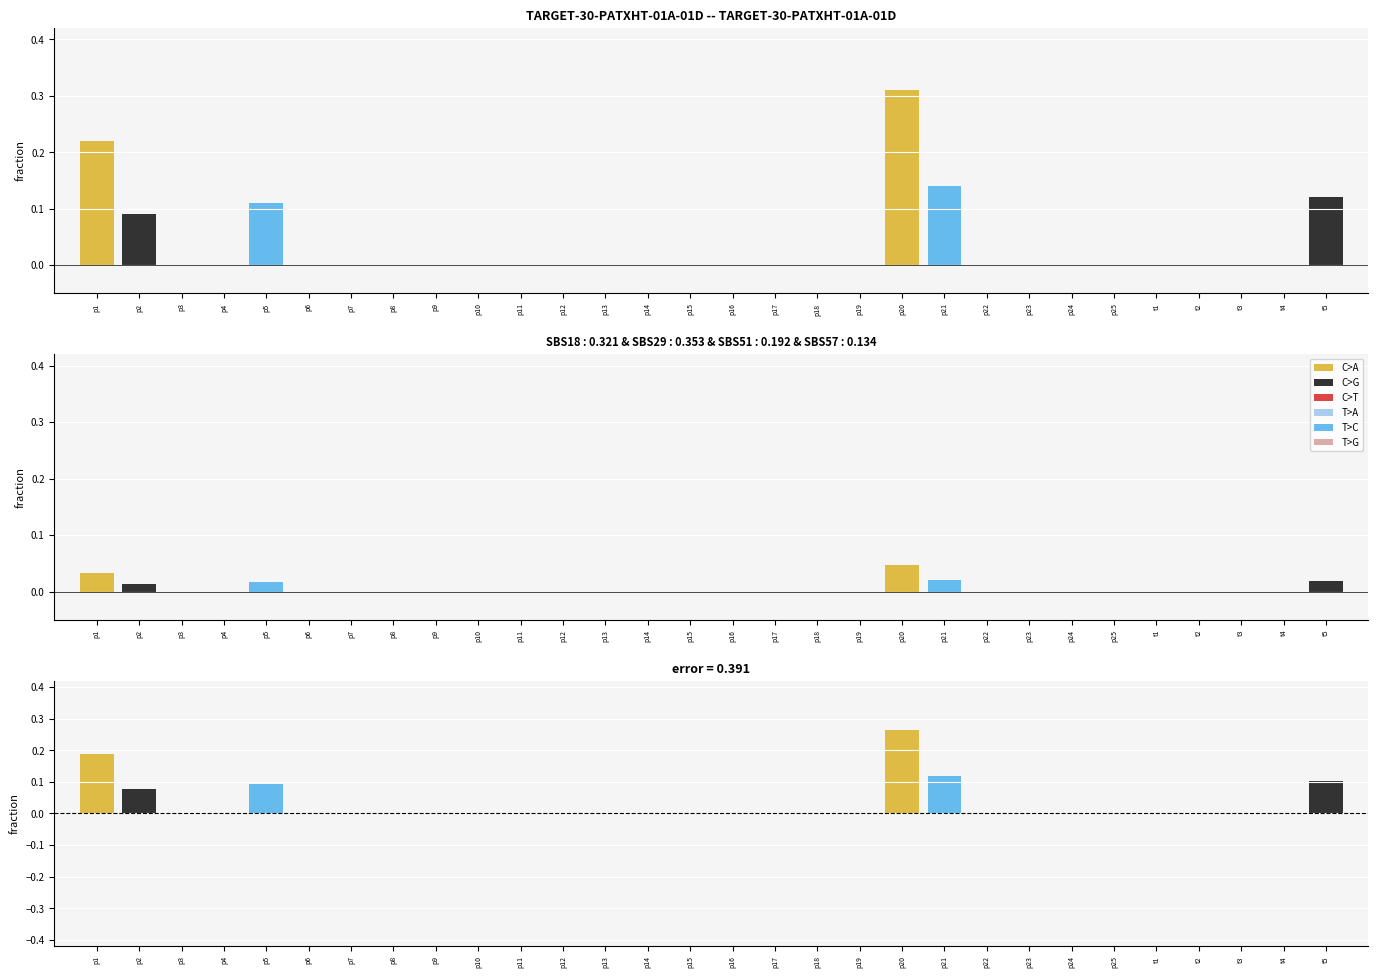

What position from the left is p11?

11